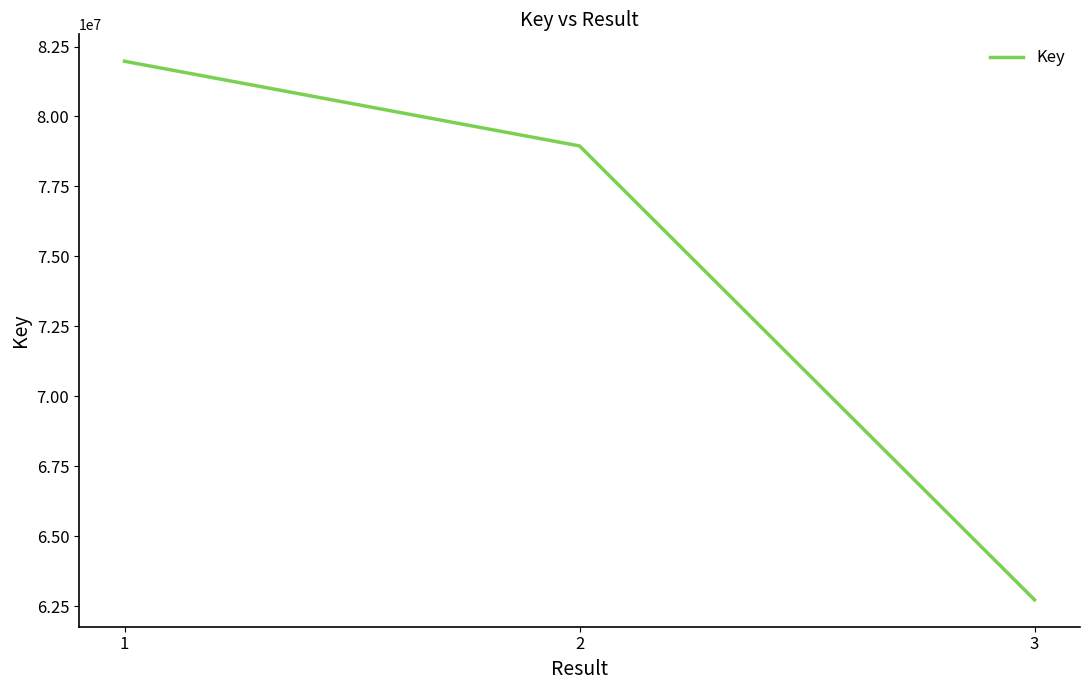

List the labels in order of value, largest first.

1, 2, 3